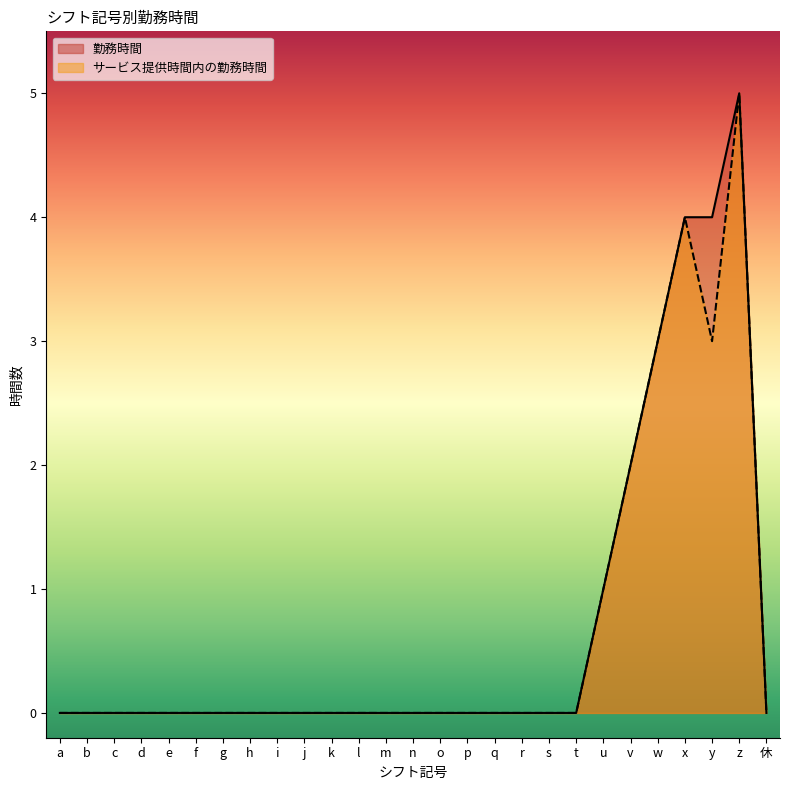

Between r and q, which is larger?

r